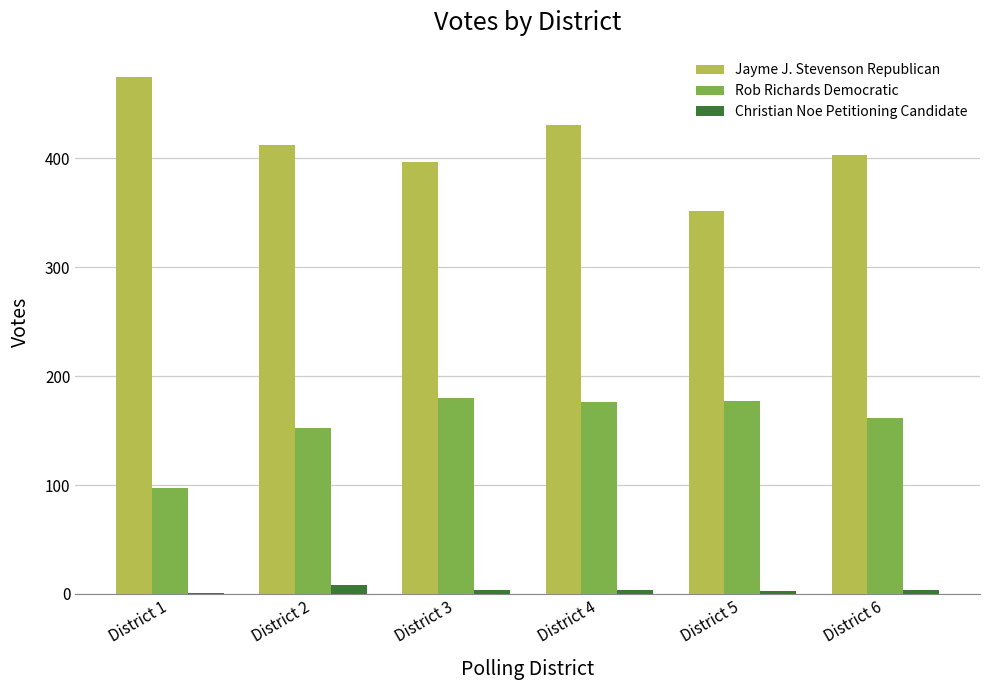

What is the average value of the Rob Richards Democratic series?

157